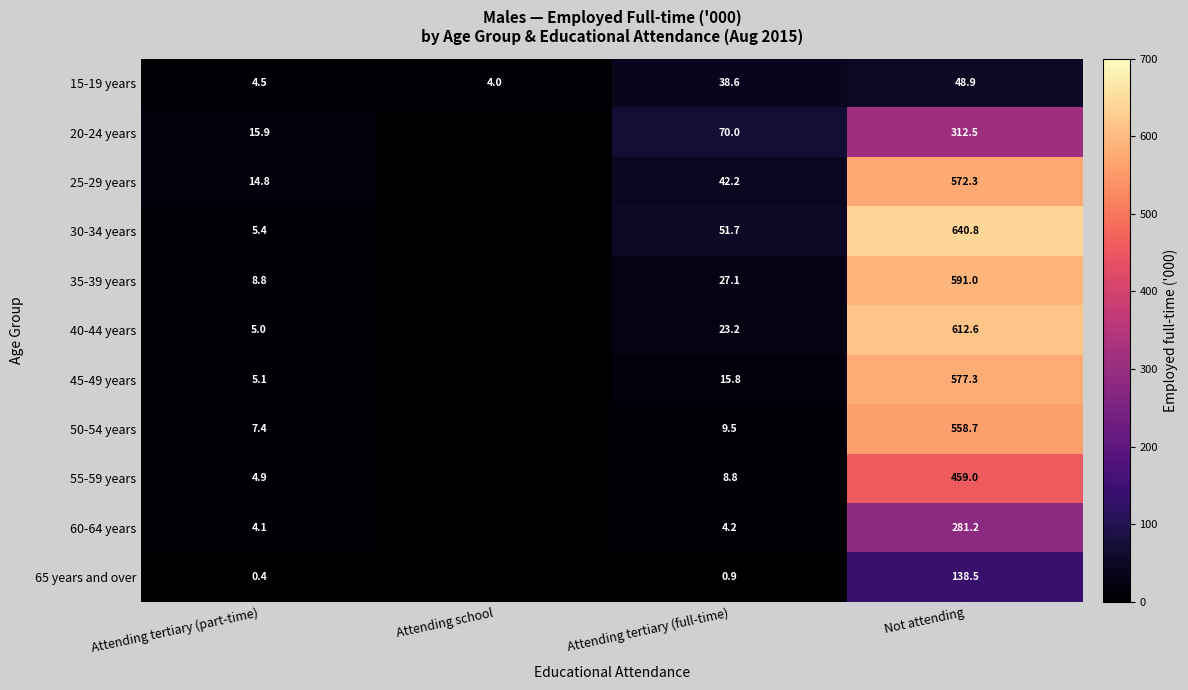

Between Attending school and Attending tertiary (full-time), which is larger?

Attending tertiary (full-time)